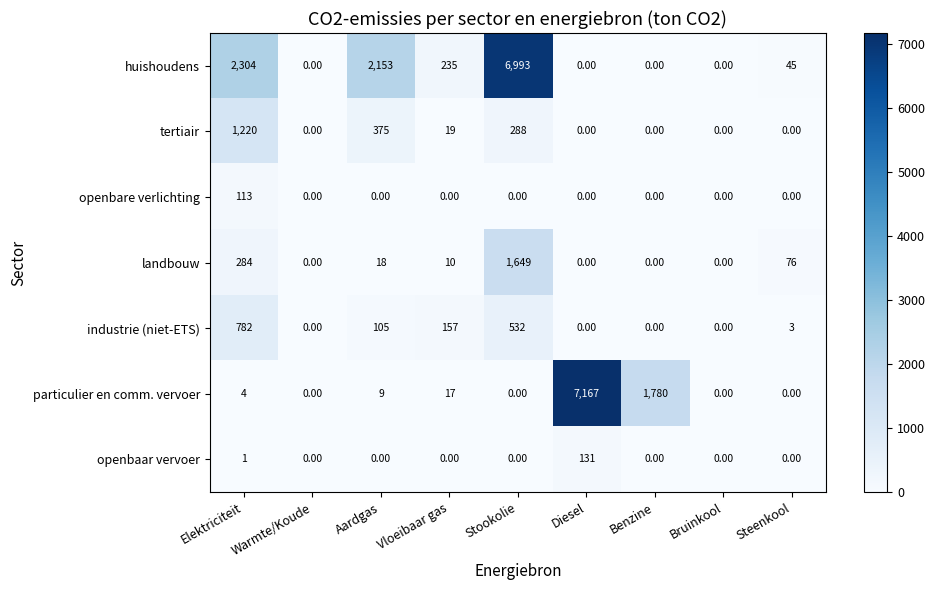

Where does the huishoudens series first go above 45?

Elektriciteit